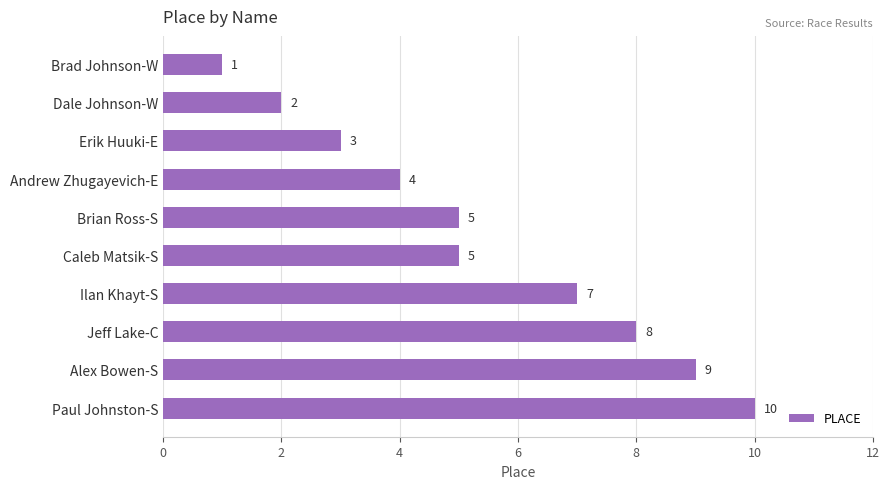

What position from the bottom is Alex Bowen-S?

2